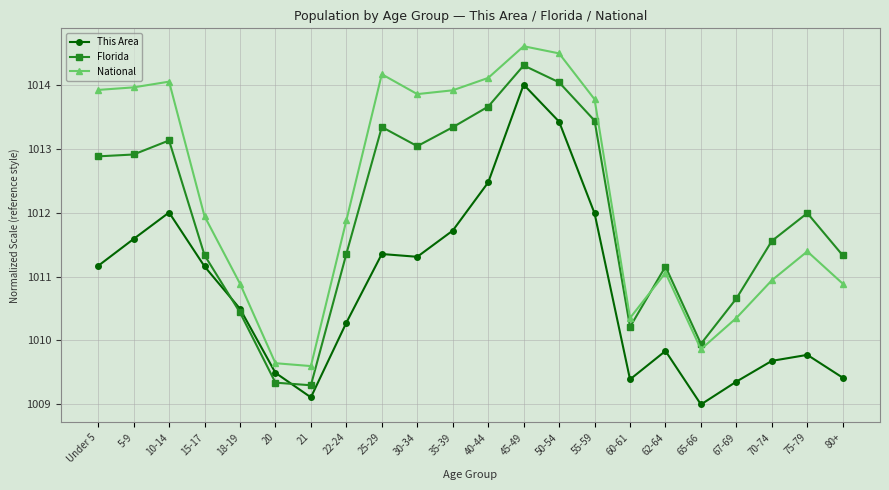

Where is Florida nearest to the value 1011?

62-64